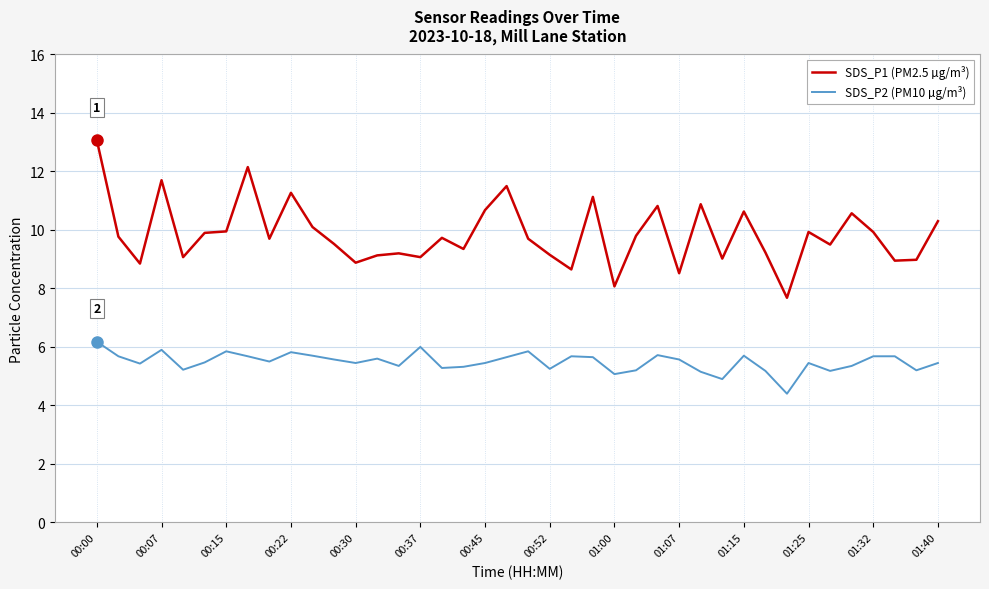

Which series has the largest total across all categories?

SDS_P1 (PM2.5 µg/m³)